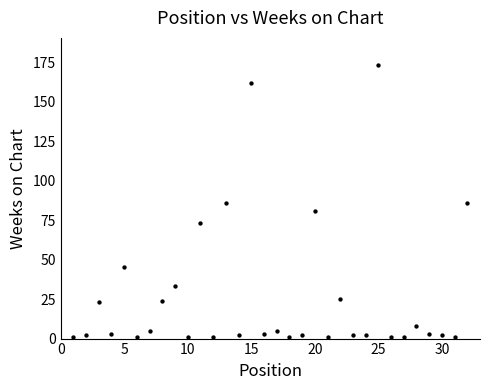

What is the range of Y values (max minus min)?

172